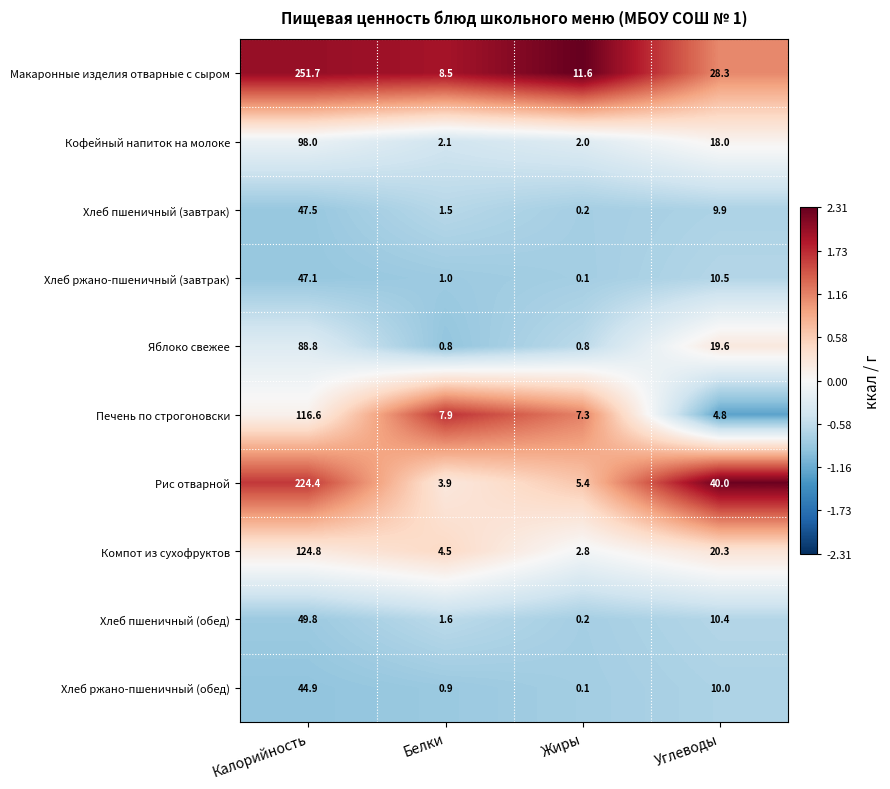

Which series changed the most between Калорийность and Углеводы?

Макаронные изделия отварные с сыром